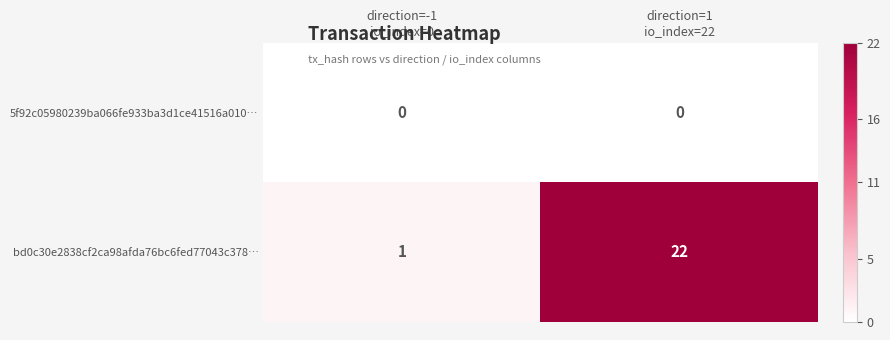

List the series in order of their overall mean, highest first.

bd0c30e2838cf2ca98afda76bc6fed77043c378…, 5f92c05980239ba066fe933ba3d1ce41516a010…